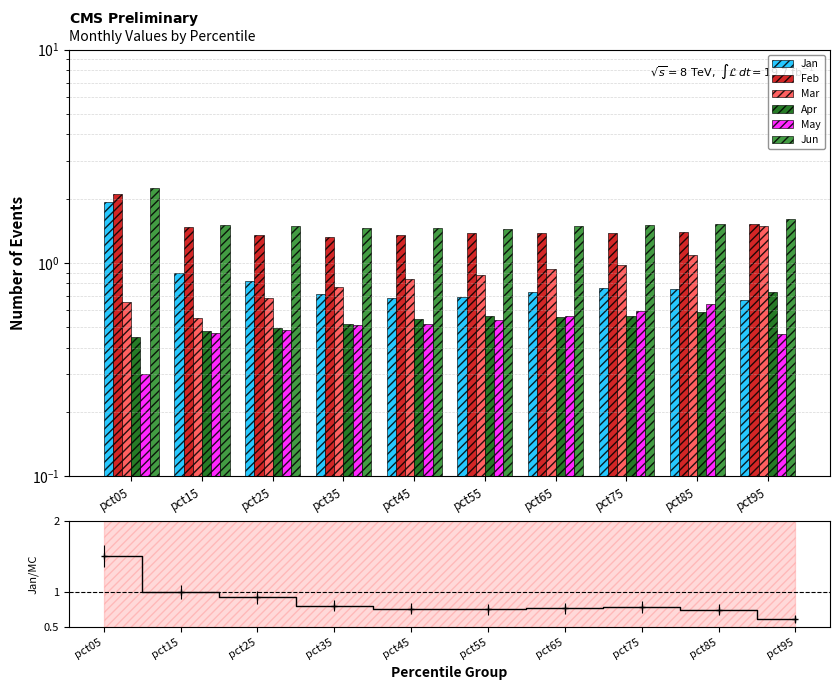

Does the chart contain stacked bars?

No